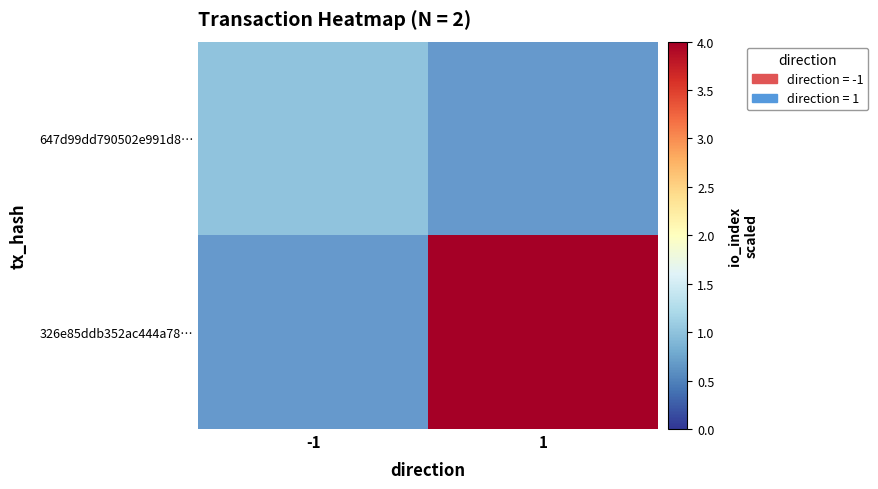

Is it true that 326e85ddb352ac444a78… equals 6.1 at 1?

False